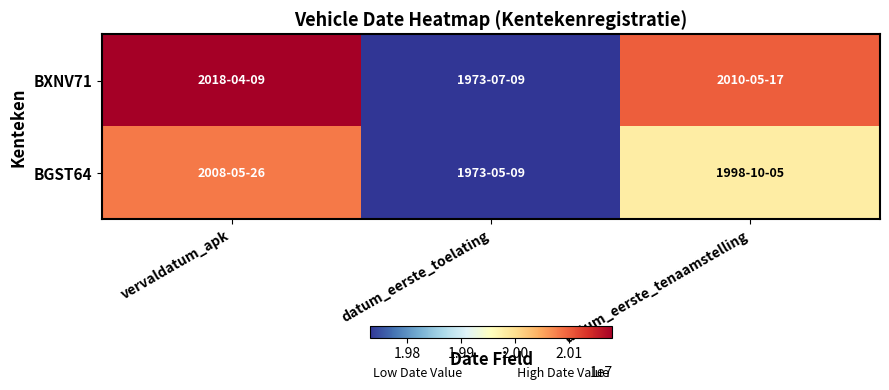

Between datum_eerste_tenaamstelling and datum_eerste_toelating, which is larger?

datum_eerste_tenaamstelling